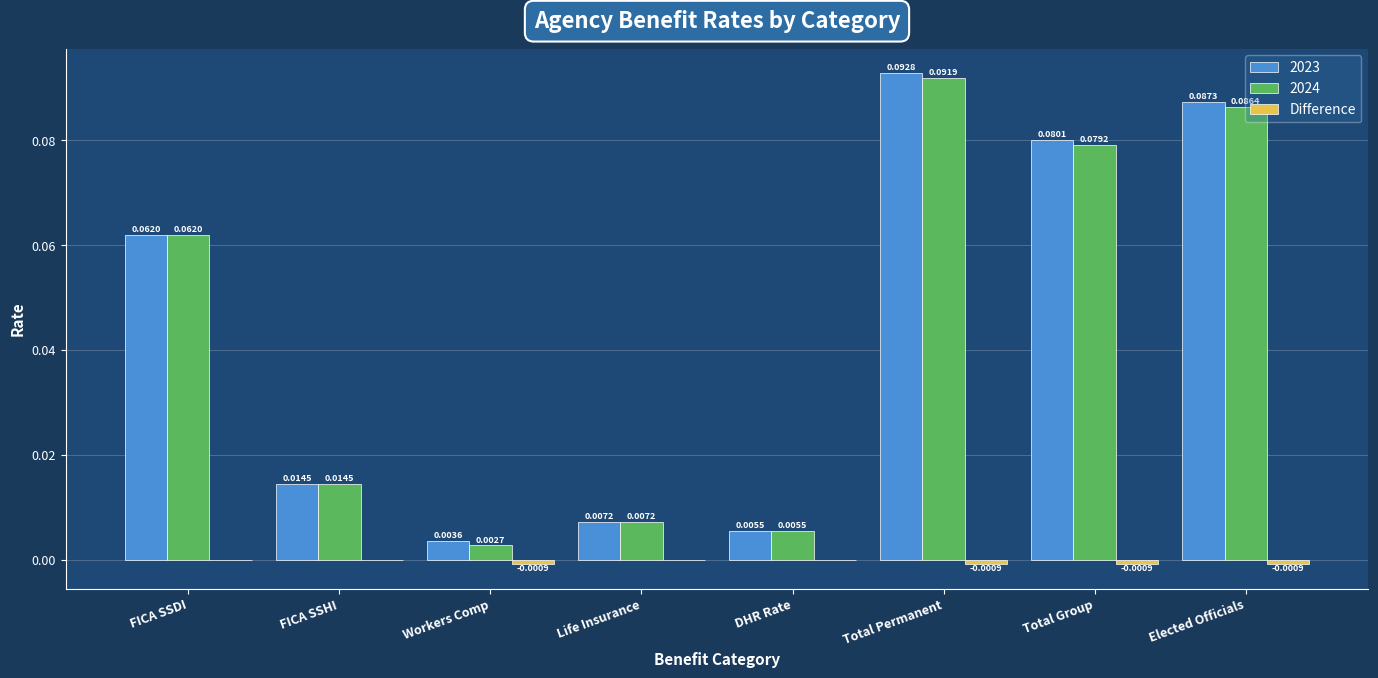

At which category does the chart reach its peak across all series?

Total Permanent